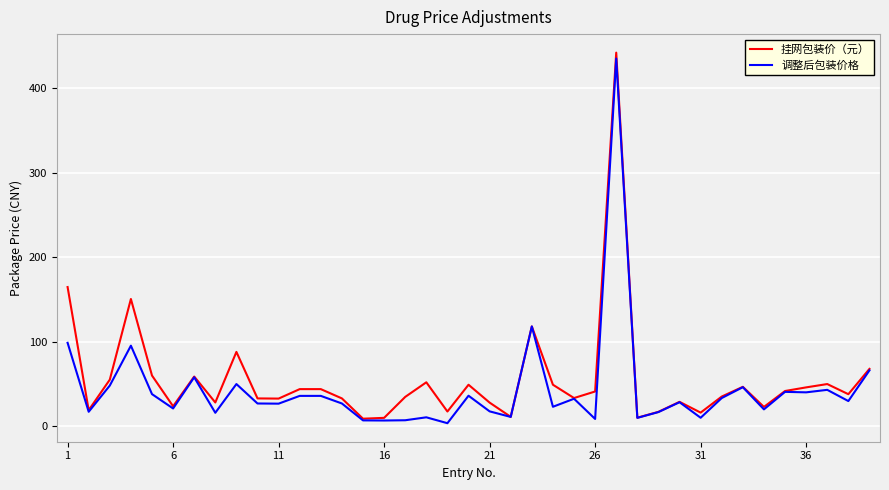

What is the highest value of the 调整后包装价格 series?

435.0